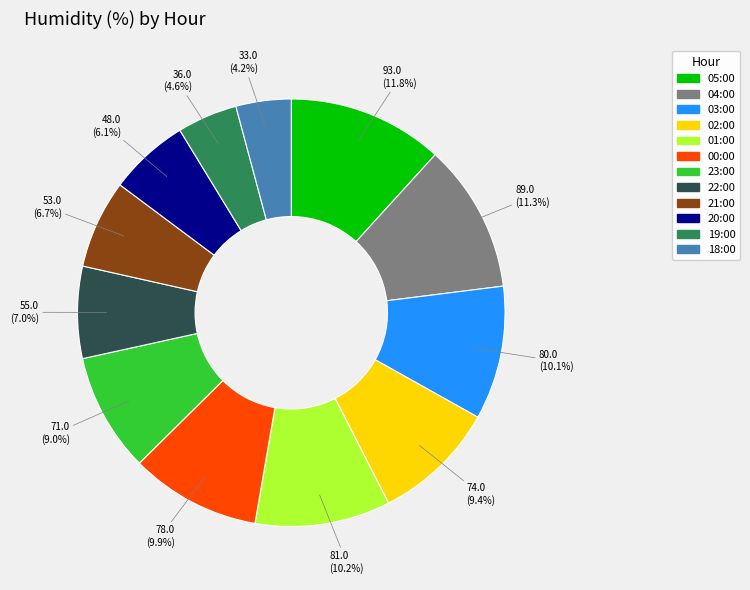

Which slice is the largest?

05:00